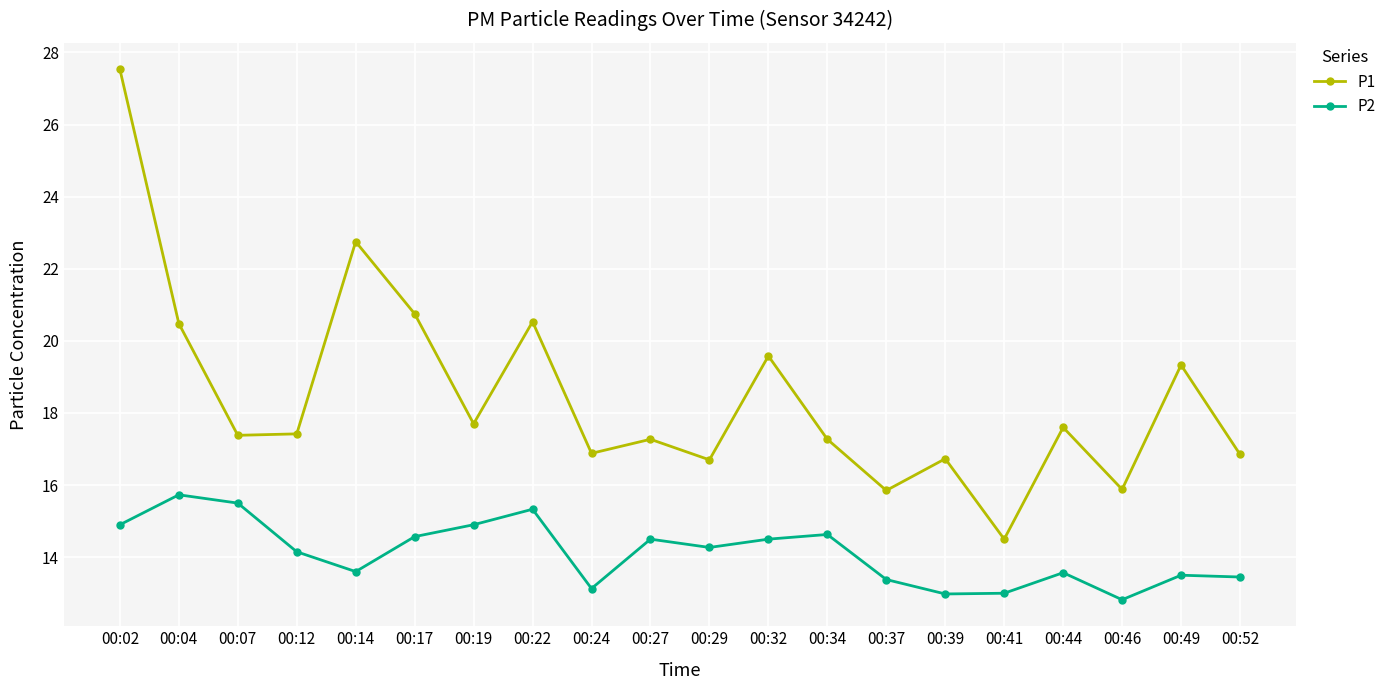

What is the spread (max minus min) of values at 00:49?

5.8